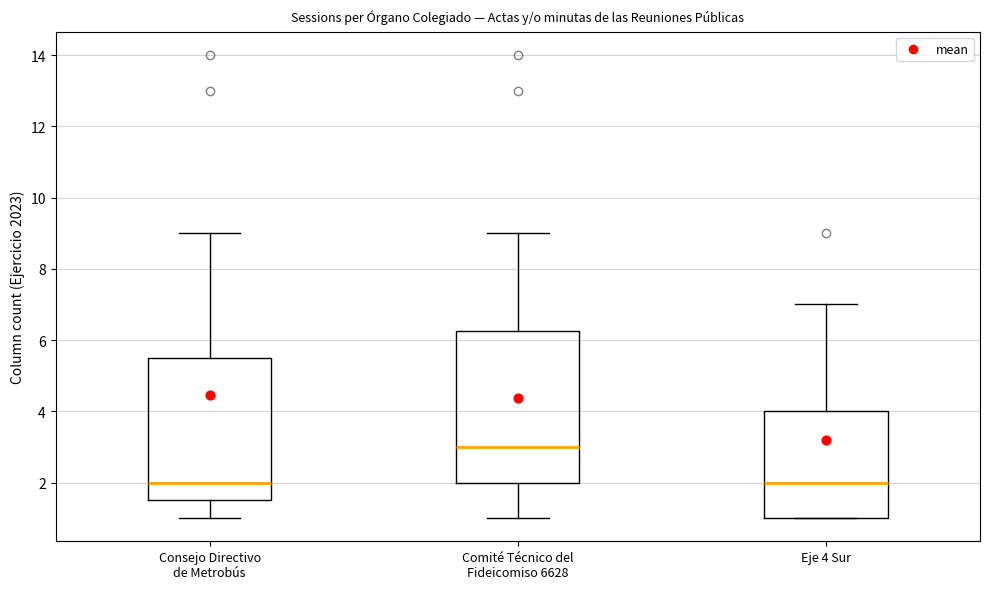

Where does the median line of the box for Eje 4 Sur sit on the y-axis? The values are not printed on the chart, so give them approximately, as read against the axis.

2.0